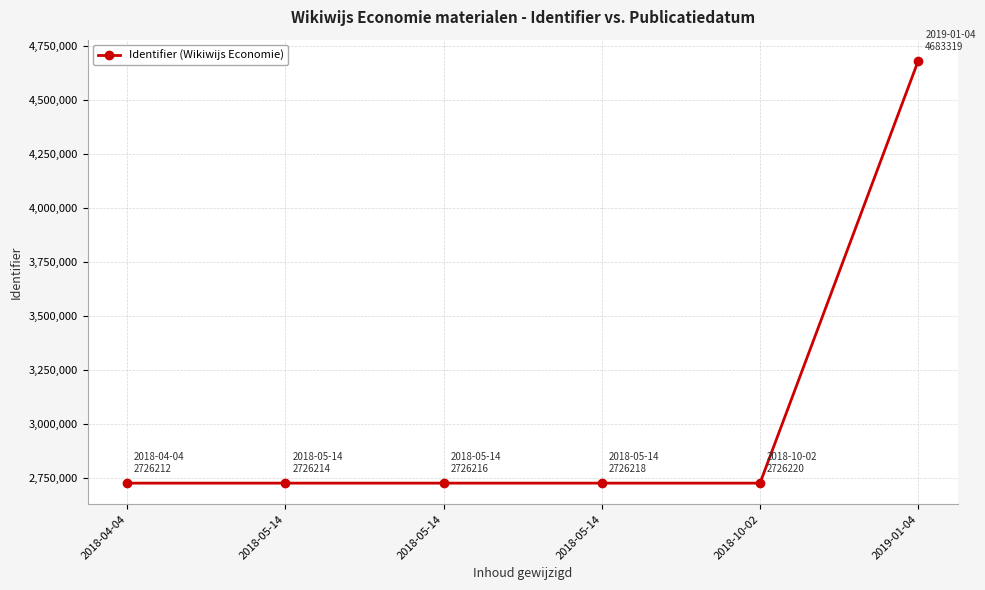

Reading left to right, what are all the values shown in this chart?

2726212	2726214	2726216	2726218	2726220	4683319